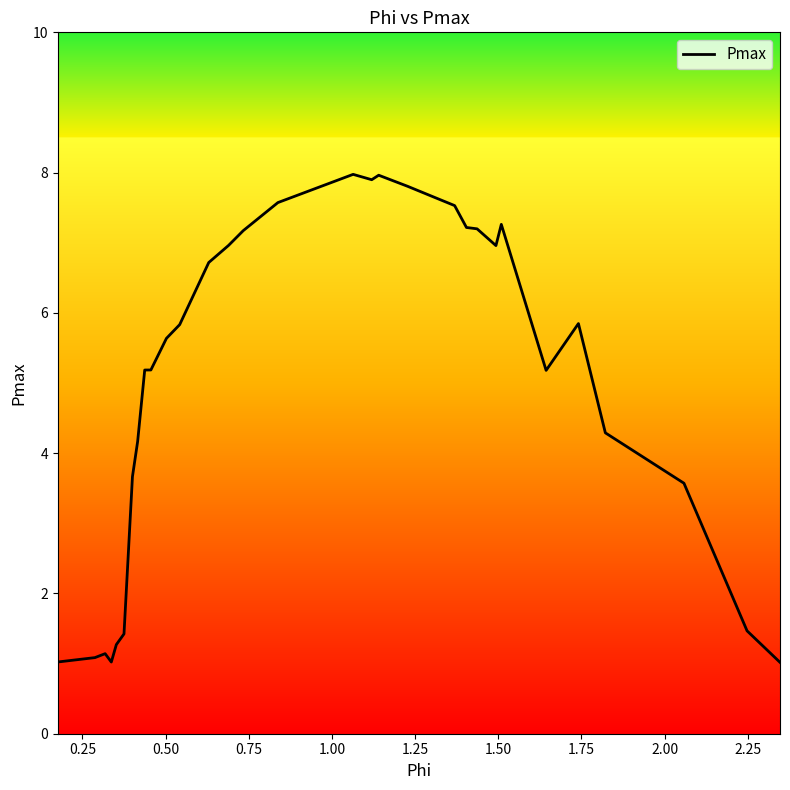

How many distinct data groups are displayed?

1